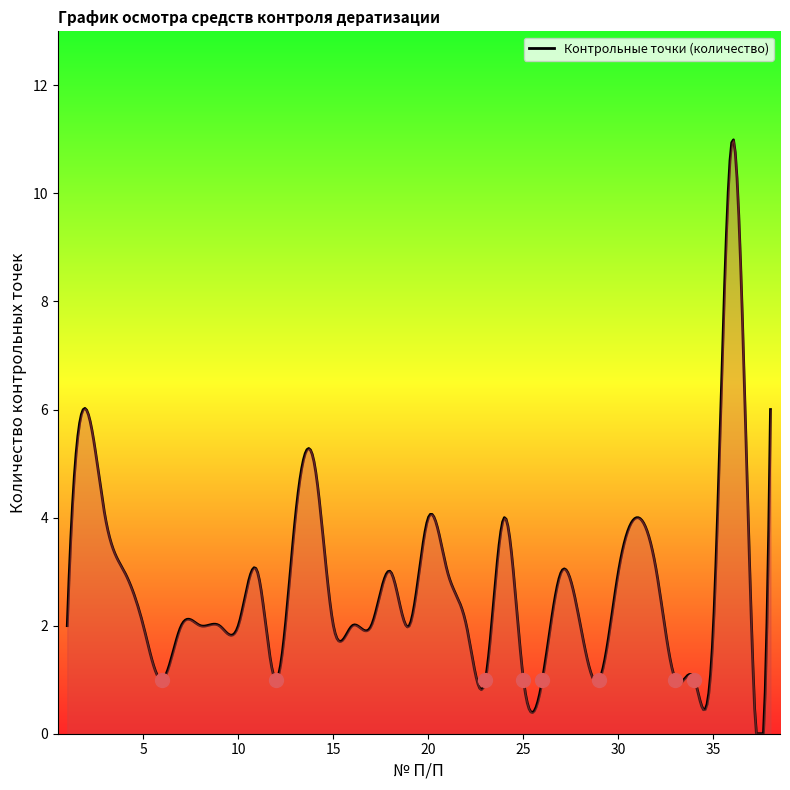

Which has a higher value, 23 or 11?

11